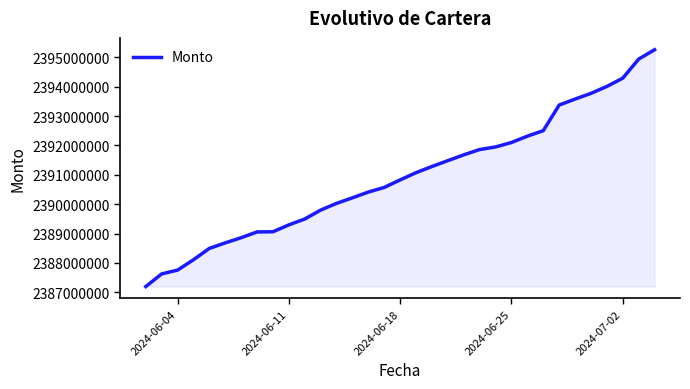

What is the greatest value displayed?

2395258126.8